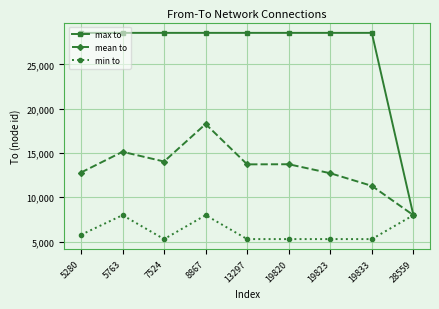

What is the average value of the max to series?

26272.6